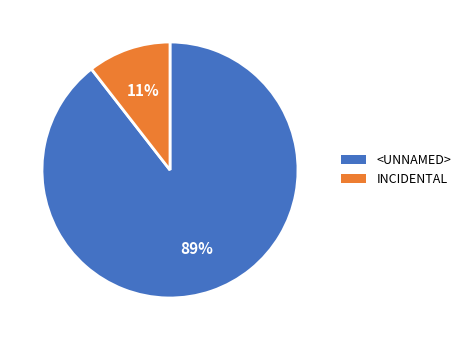

How many slices are in this pie chart?

2